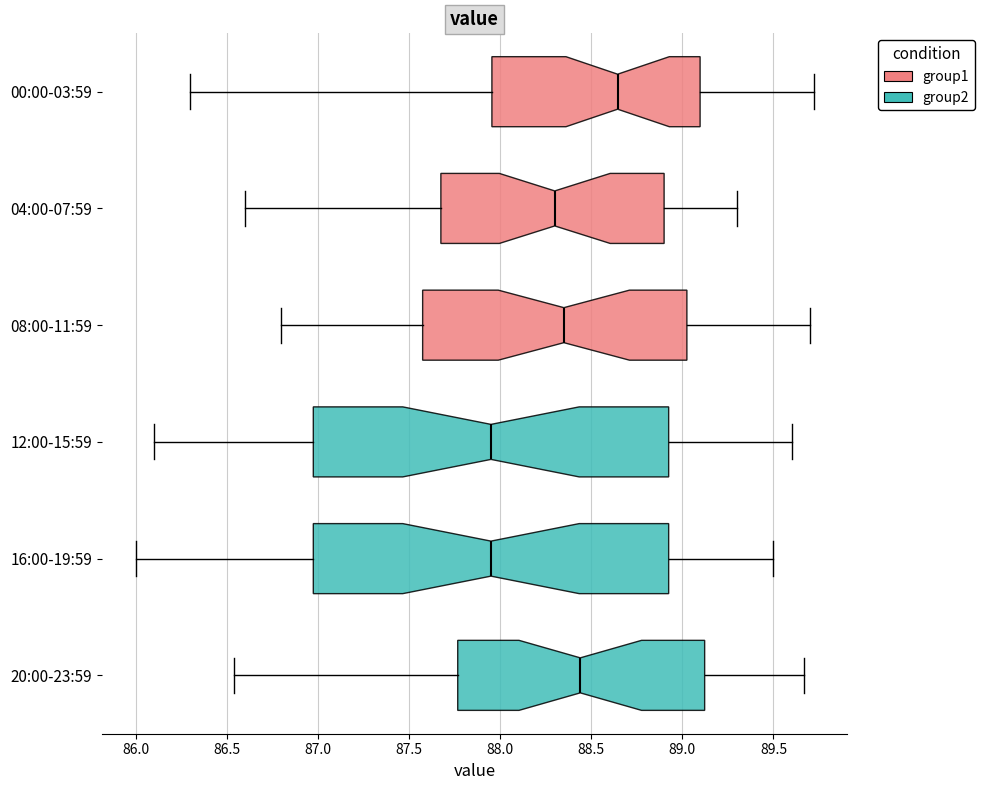

Where is the left edge of the box for 00:00-03:59 on the x-axis? The values are not printed on the chart, so give them approximately, as read against the axis.

87.95